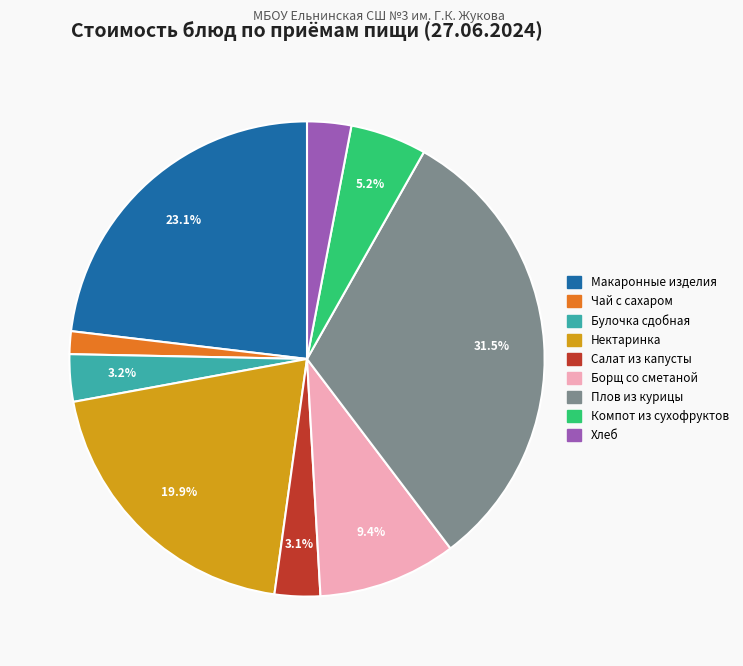

Is there a majority slice in this chart?

No